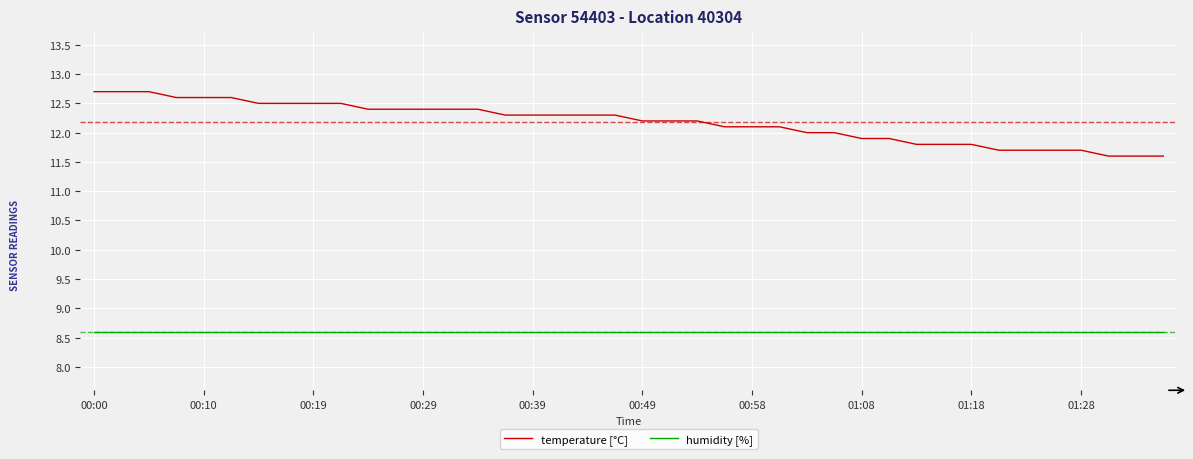

True or false: humidity [%] and temperature [°C] intersect in this chart.

False